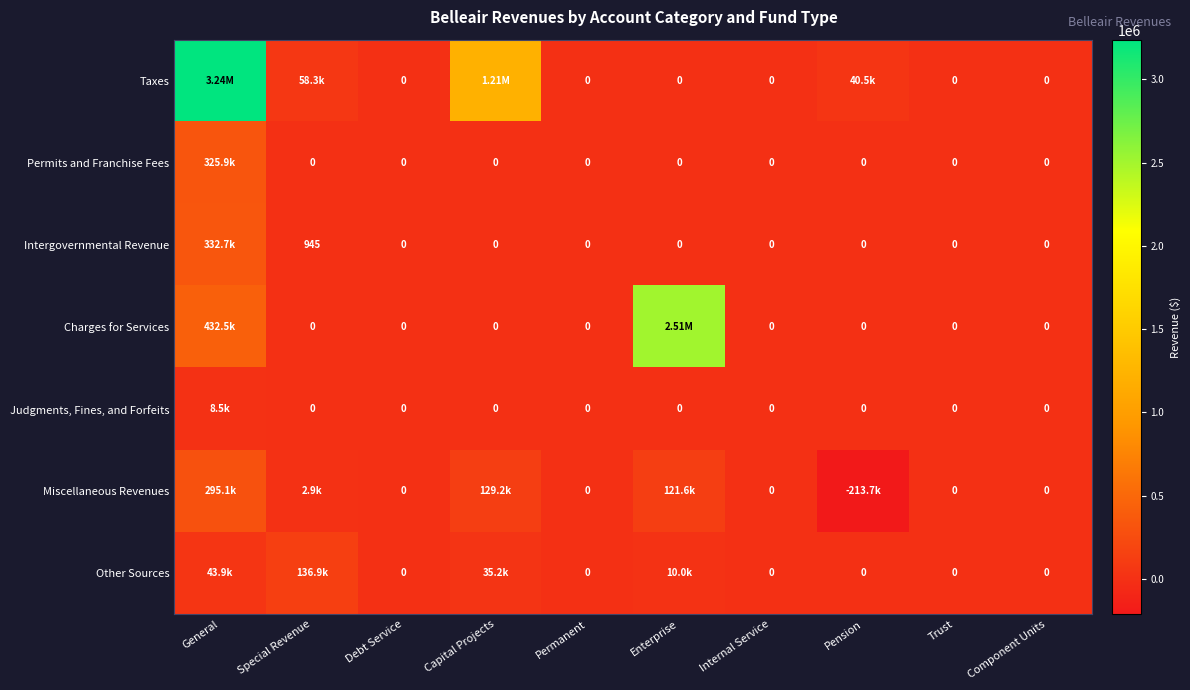

Which series has the widest spread of values?

Taxes